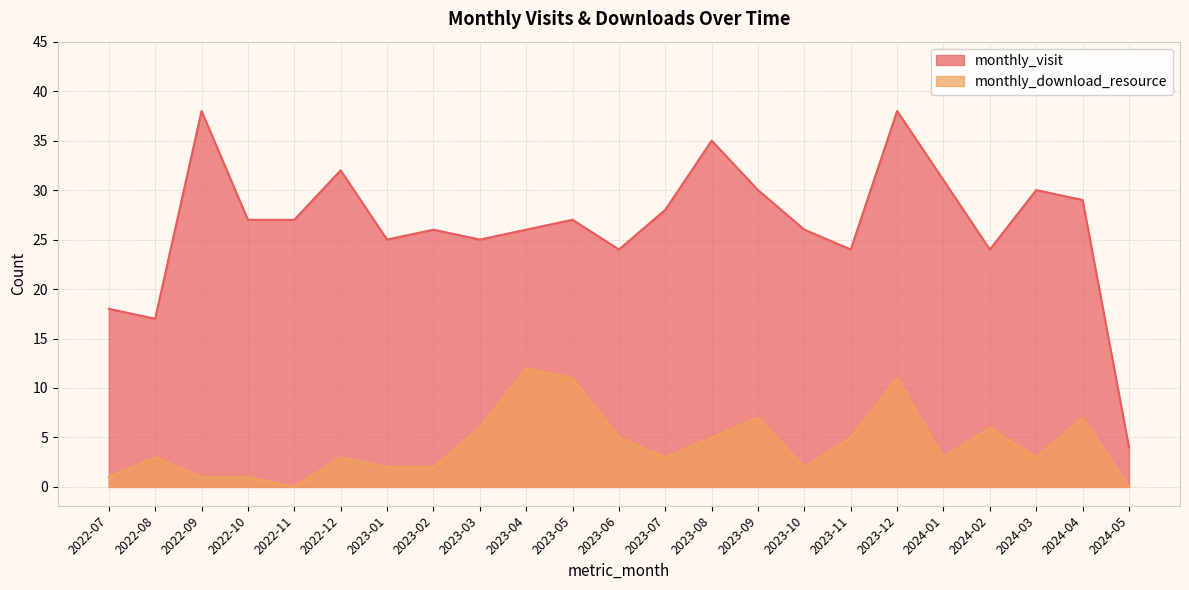

What is the spread (max minus min) of values at 2023-12?

27